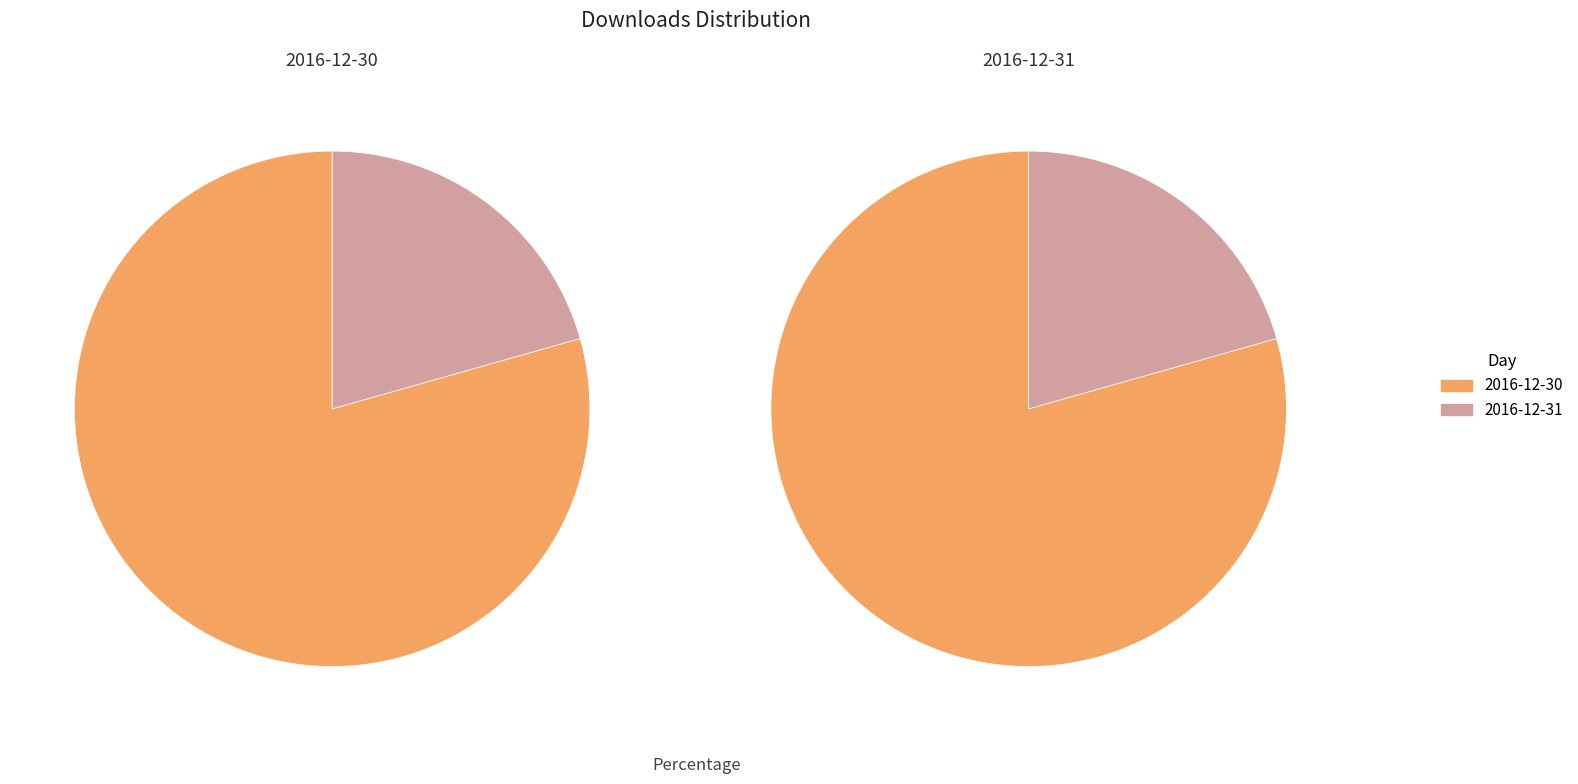

Which slice is the smallest?

2016-12-31